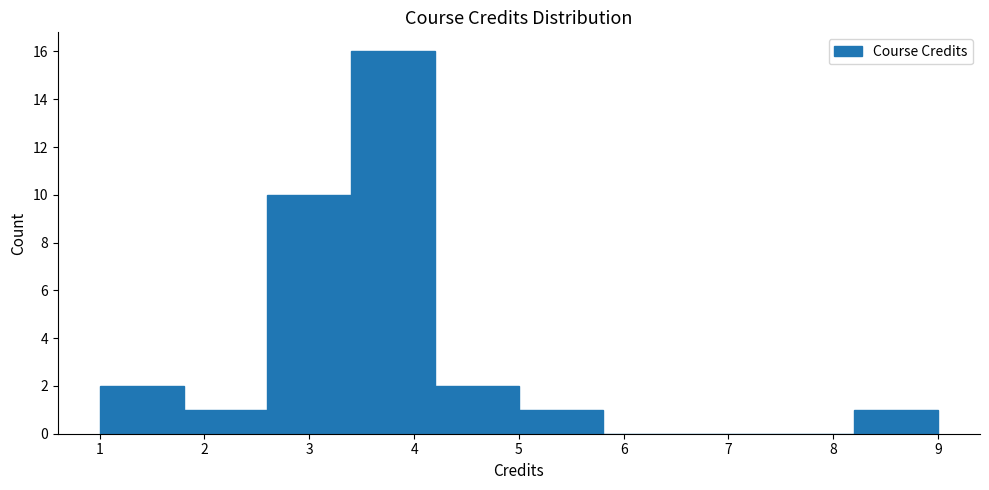

Over which range of the x-axis is the bar tallest?

3.4 to 4.2